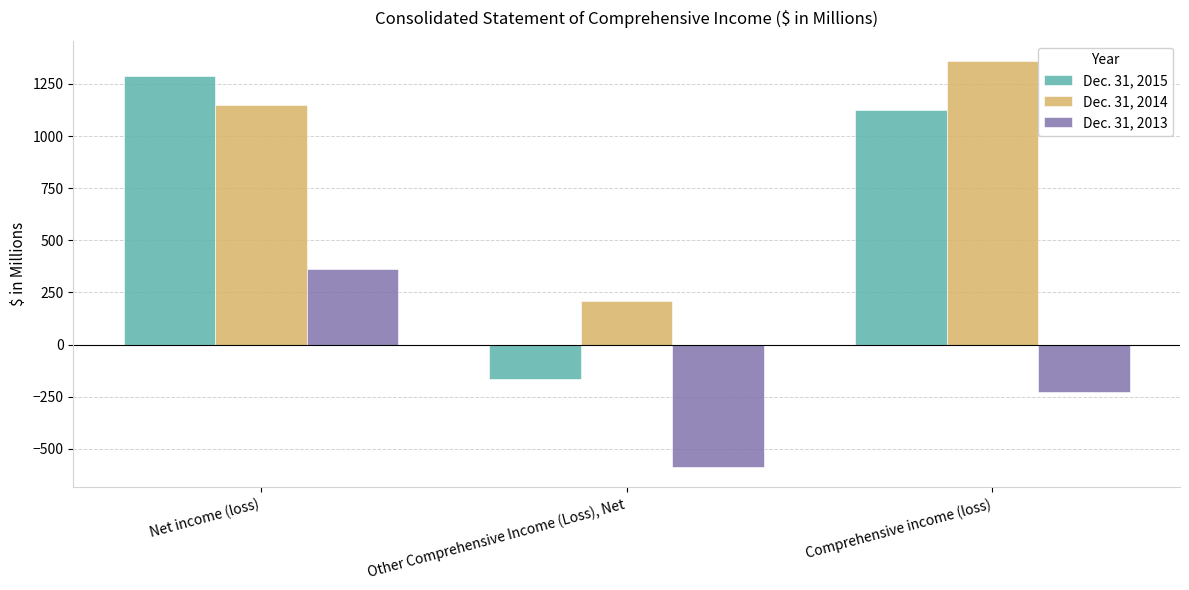

What is the minimum value shown in the chart?

-587